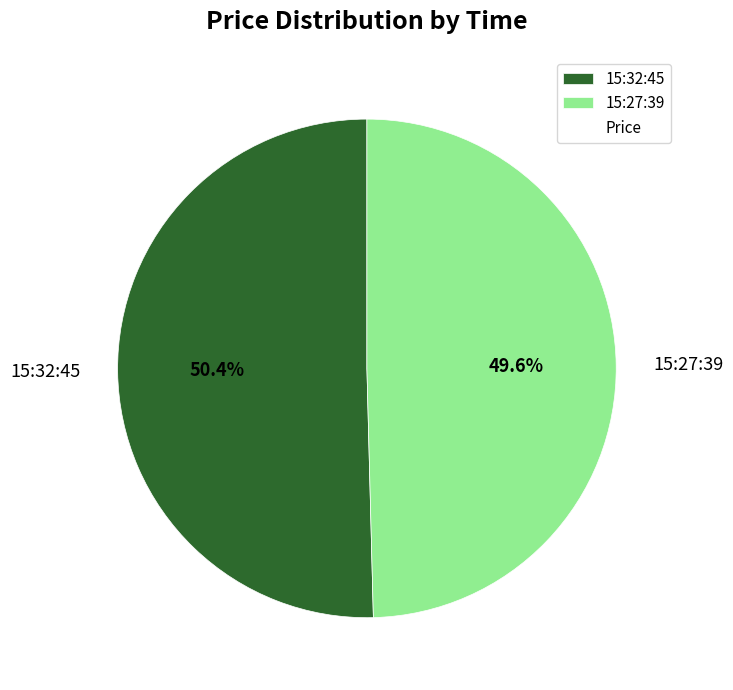

Is it true that 15:27:39 is 50% of the pie?

True